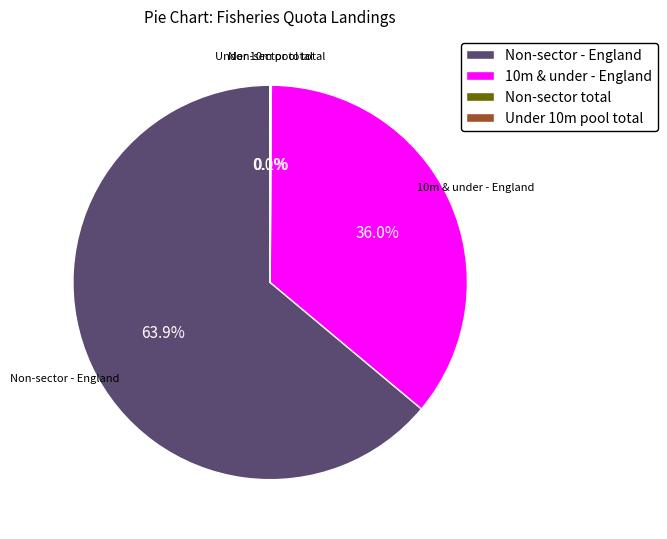

To the nearest percent, what is the difference between the largest and smallest slice percentages?

64%